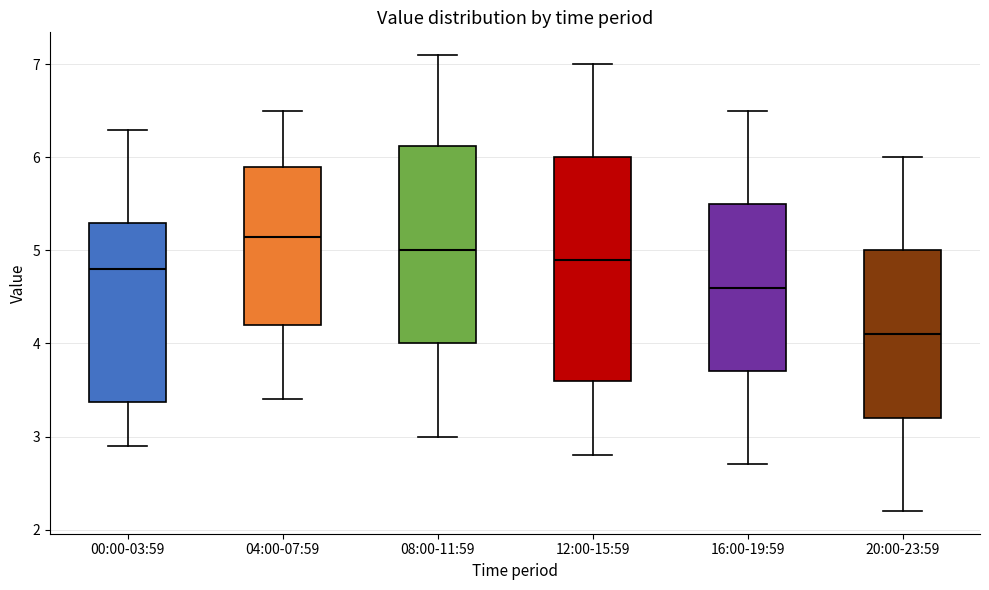

Comparing the boxes themselves (not the whiskers), which one is the tallest?

12:00-15:59